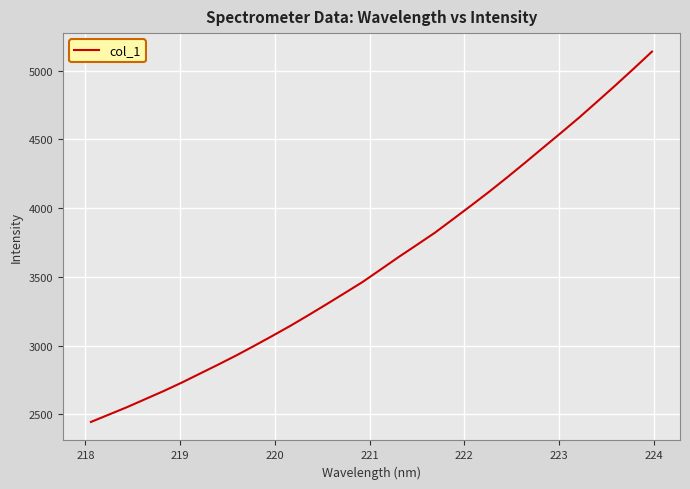

What is the difference between the maximum and minimum values?

2694.2